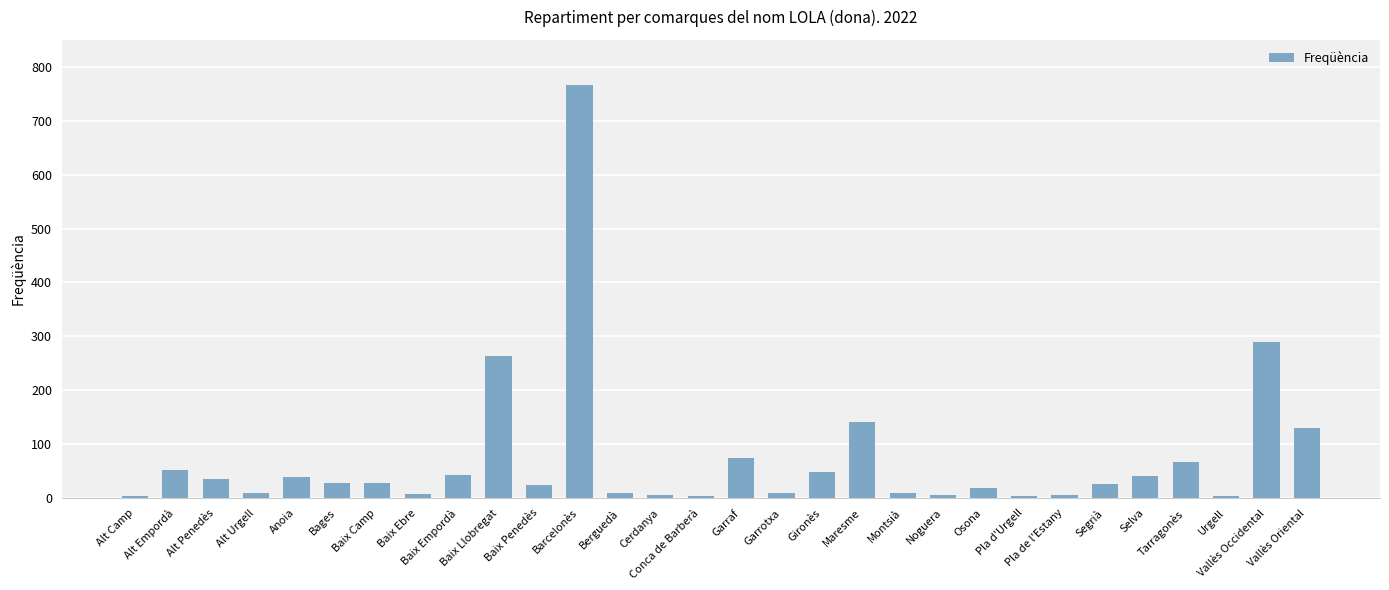

How many data points are less than 28?

15